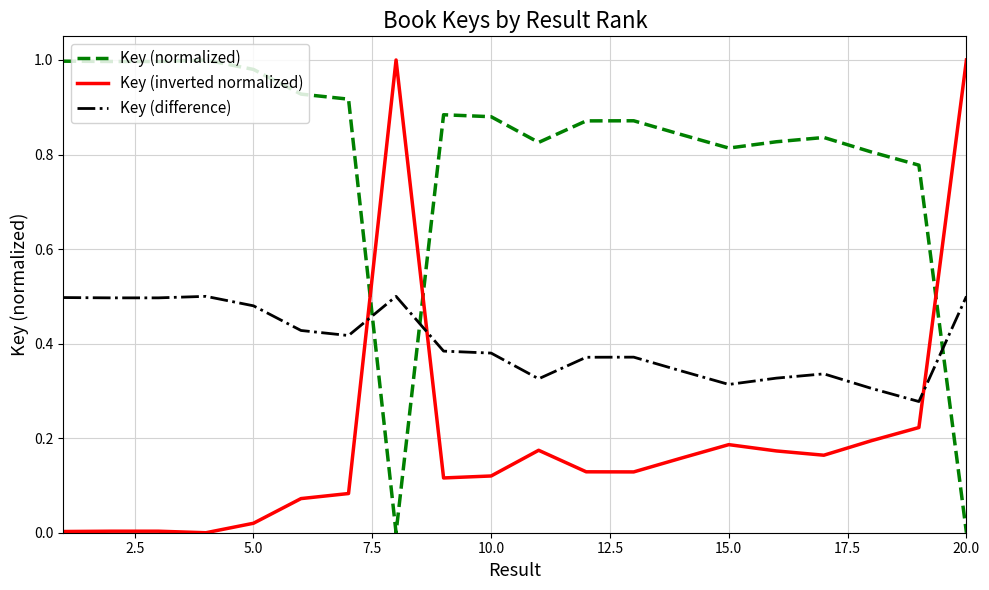

Rank the series by their average value, from highest to lowest.

Key (normalized), Key (difference), Key (inverted normalized)